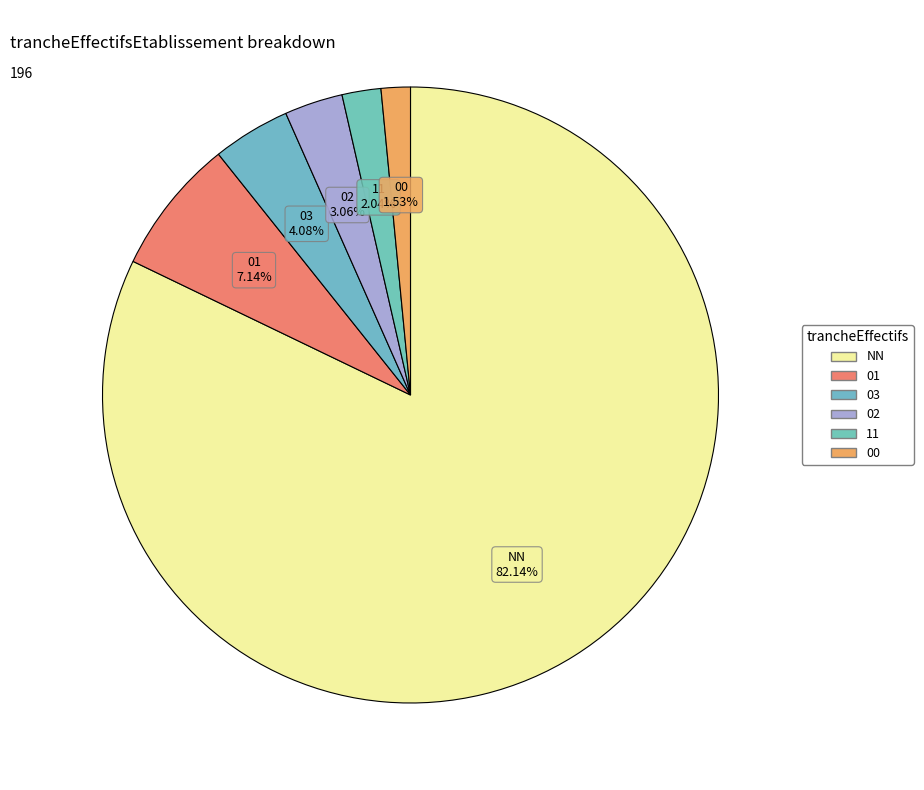

What is the smallest slice in the pie chart?

00